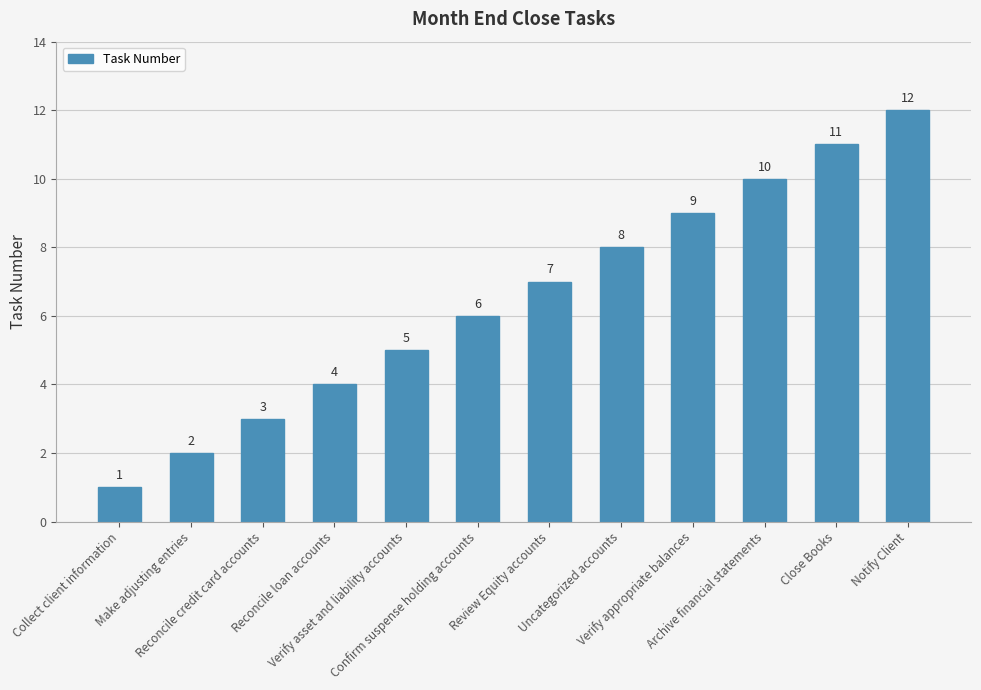

What is the value of the 6th bar from the left?

6